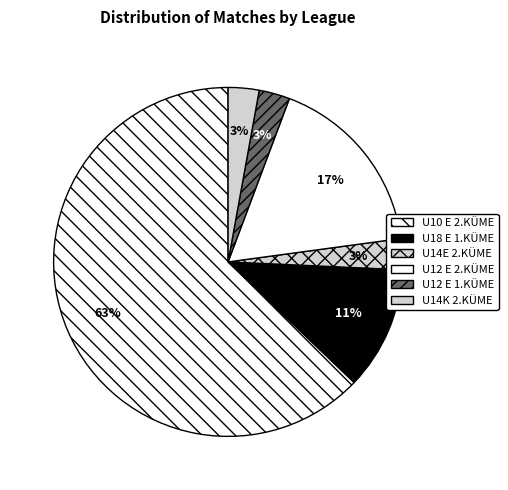

True or false: U12 E 1.KÜME accounts for 12% of the total.

False